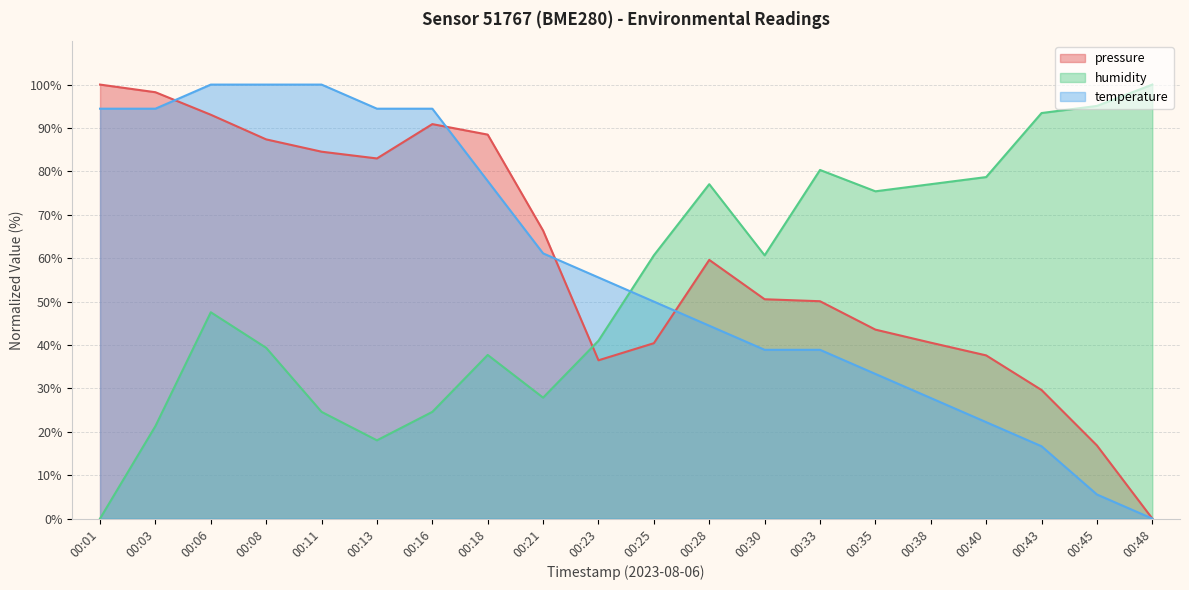

Reading left to right, what are all the values shown in this chart?

pressure: 100.0	98.2	93.1	87.4	84.5	83.0	90.9	88.5	66.4	36.5	40.4	59.6	50.5	50.1	43.5	40.5	37.6	29.6	16.9	0.0
temperature: 94.4	94.4	100.0	100.0	100.0	94.4	94.4	77.8	61.1	55.6	50.0	44.4	38.9	38.9	33.3	27.8	22.2	16.7	5.6	0.0
humidity: 0.0	21.3	47.5	39.3	24.6	18.0	24.6	37.7	27.9	41.0	60.7	77.0	60.7	80.3	75.4	77.0	78.7	93.4	95.1	100.0